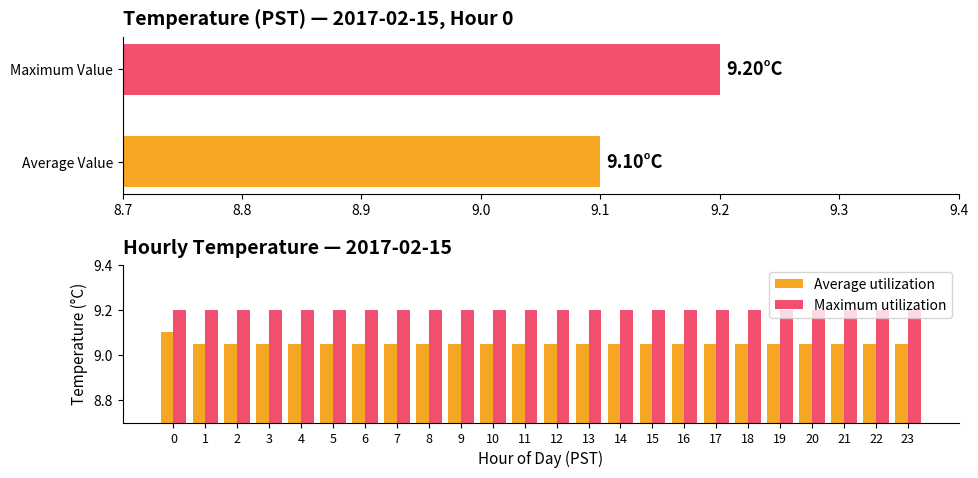

At how many categories does at least one series exceed 9?

24